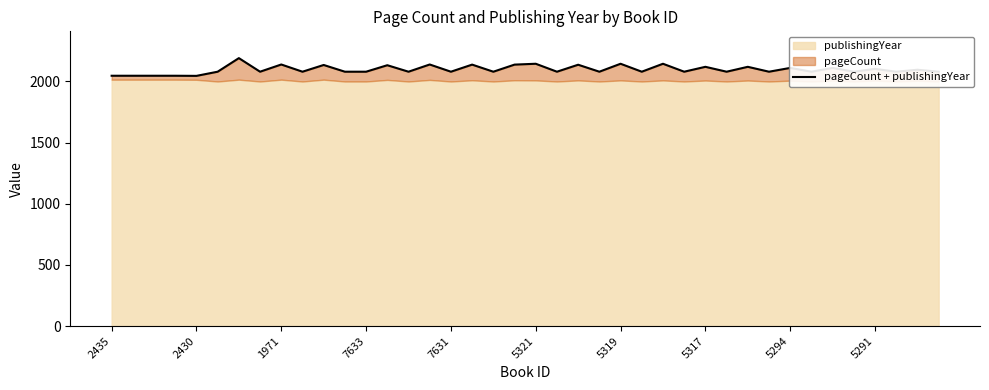

What is the difference between the maximum and minimum values?

145